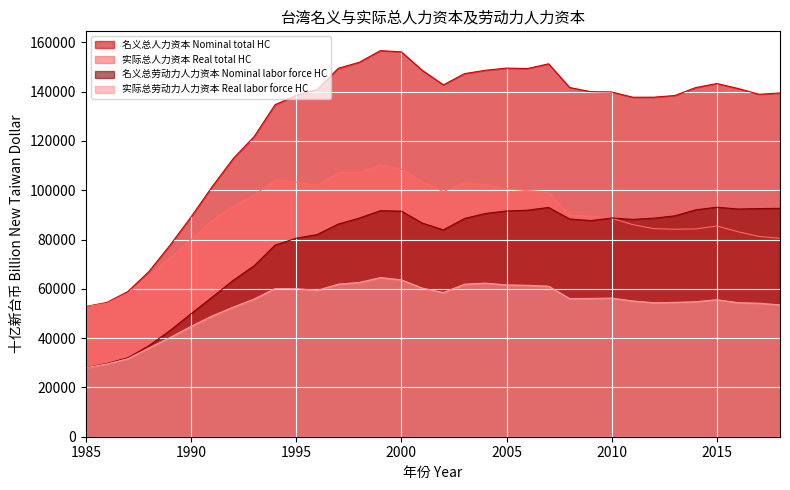

Where is 实际总人力资本 Real total HC nearest to the value 81553?

2017